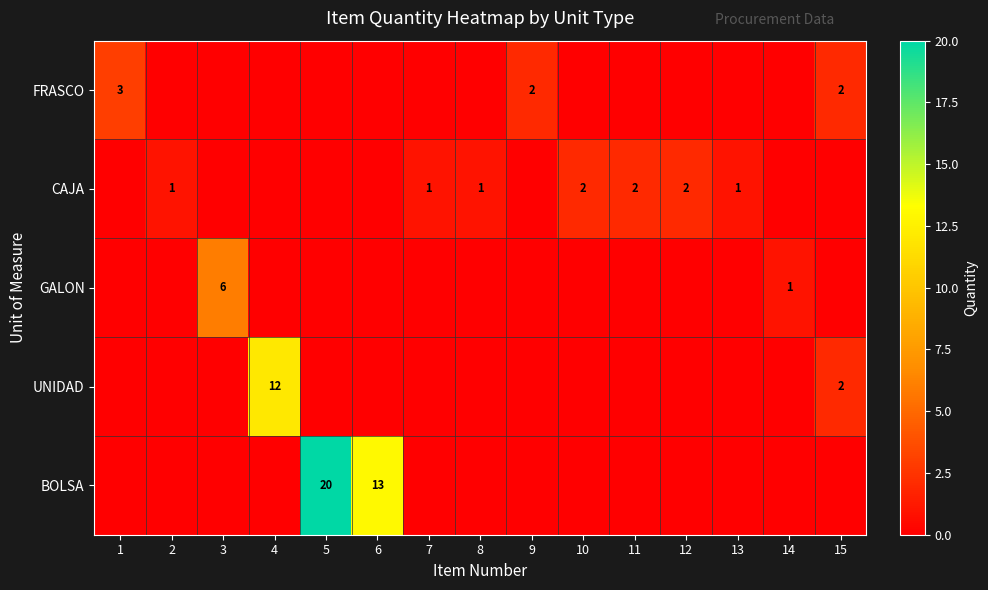

At which category is the sum across all series the highest?

5